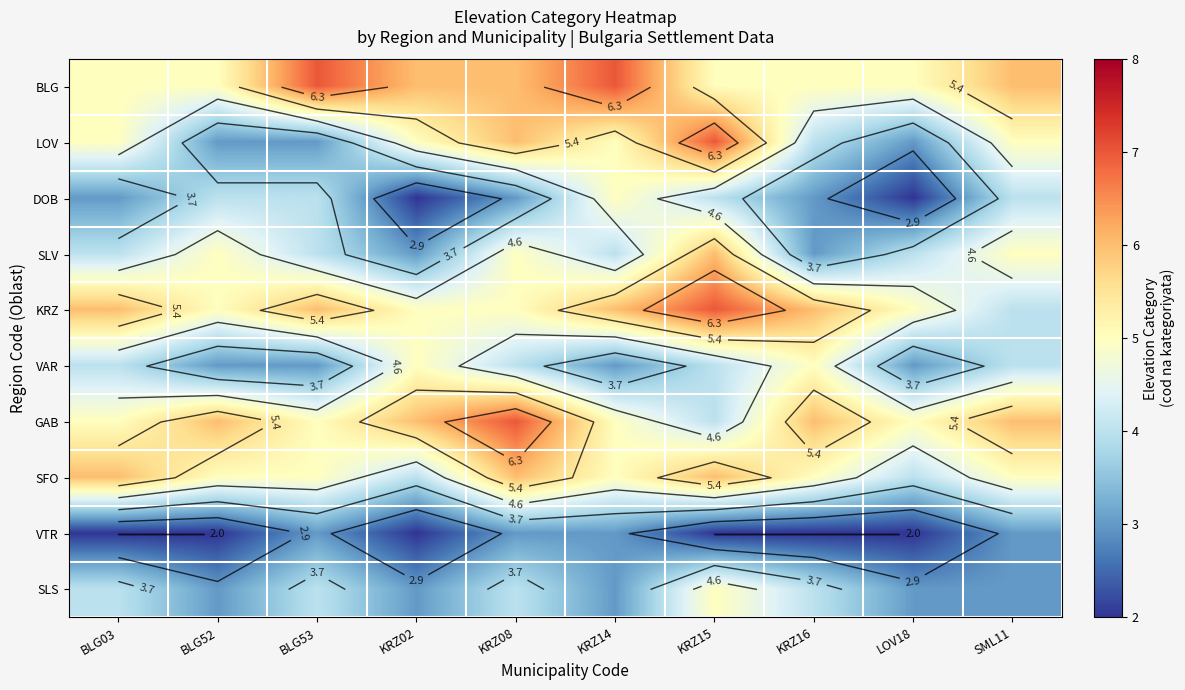

The SLS series shows 2 at KRZ14. True or false?

False